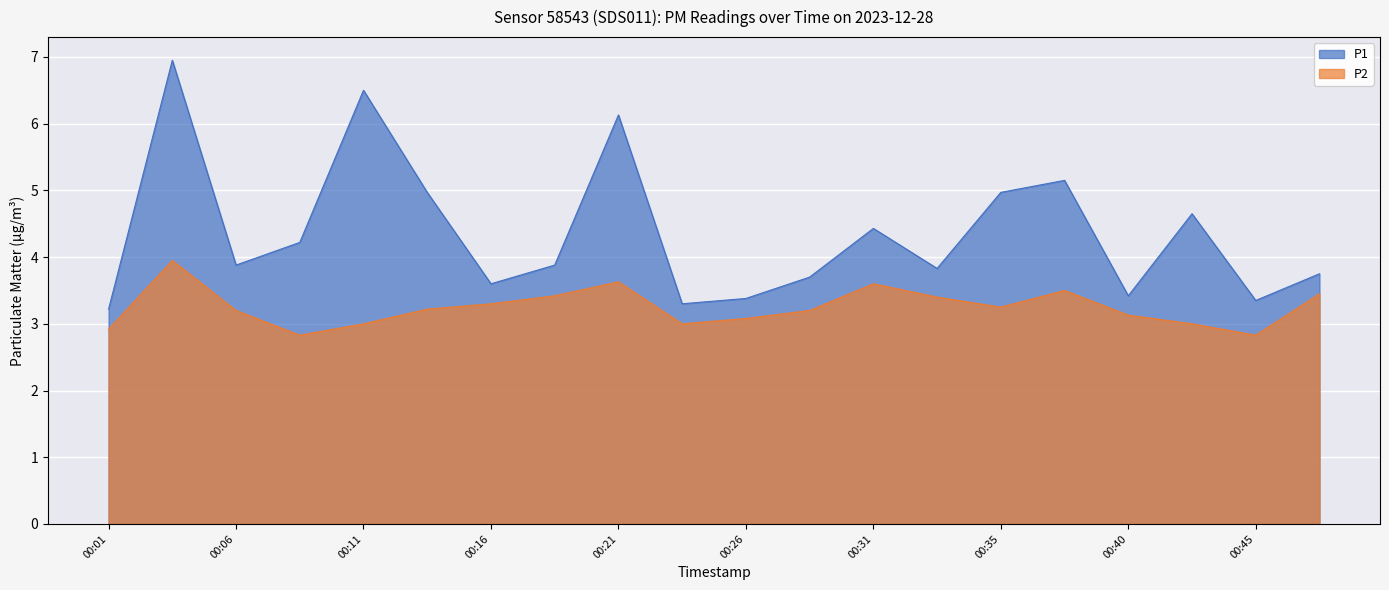

Which series has the largest range (max minus min)?

P1